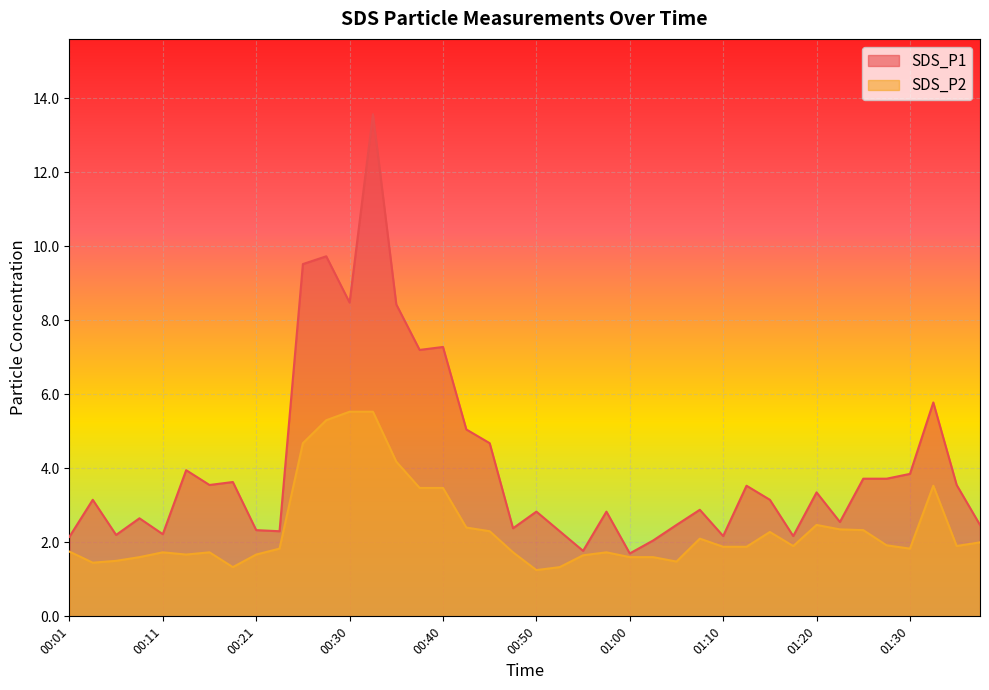

What is the difference between the highest and lowest values at 01:30?

2.0